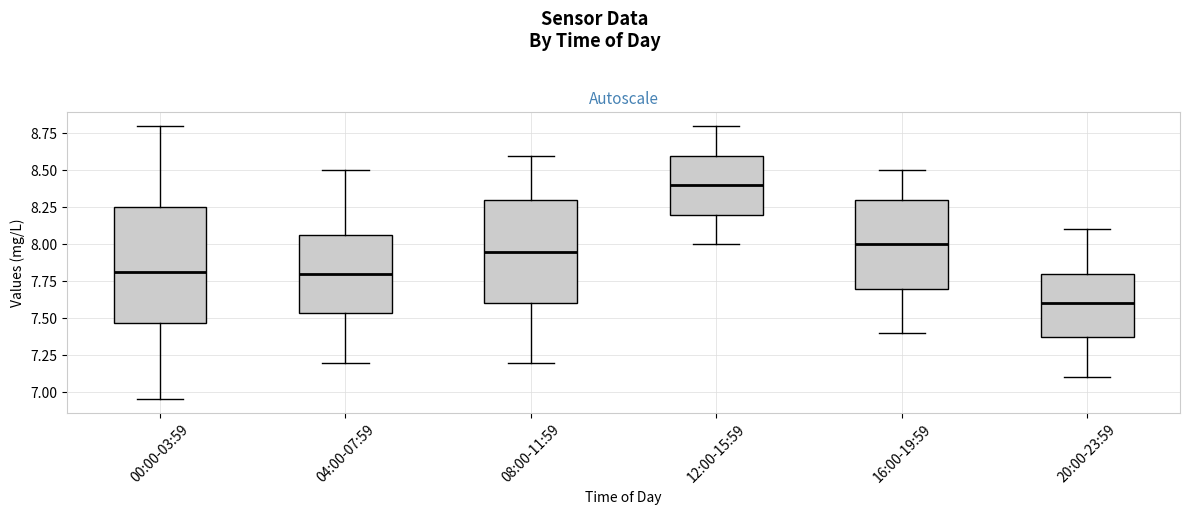

Comparing the boxes themselves (not the whiskers), which one is the tallest?

00:00-03:59